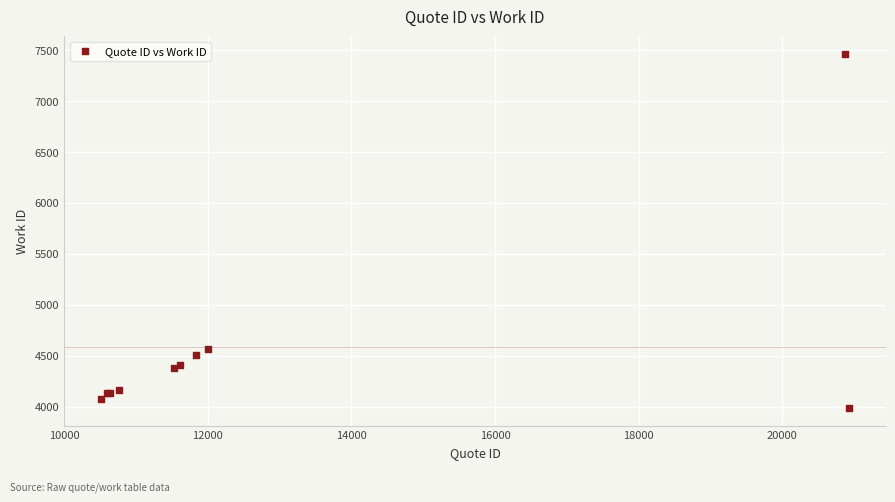

What Y value in the scatter plot is closest to 5722?

4566